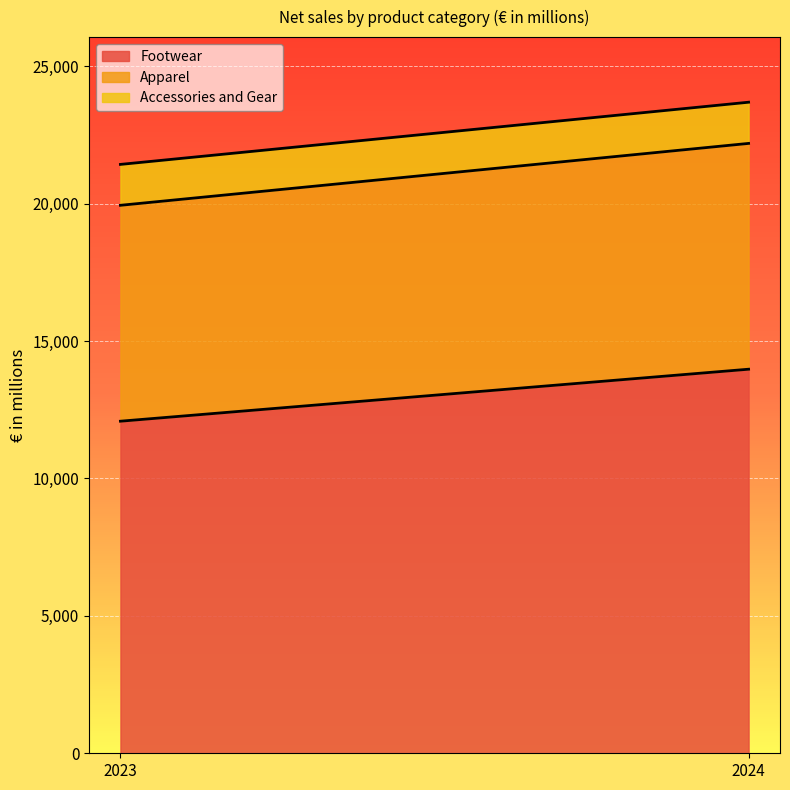

What is the sum of all Footwear values?

26058